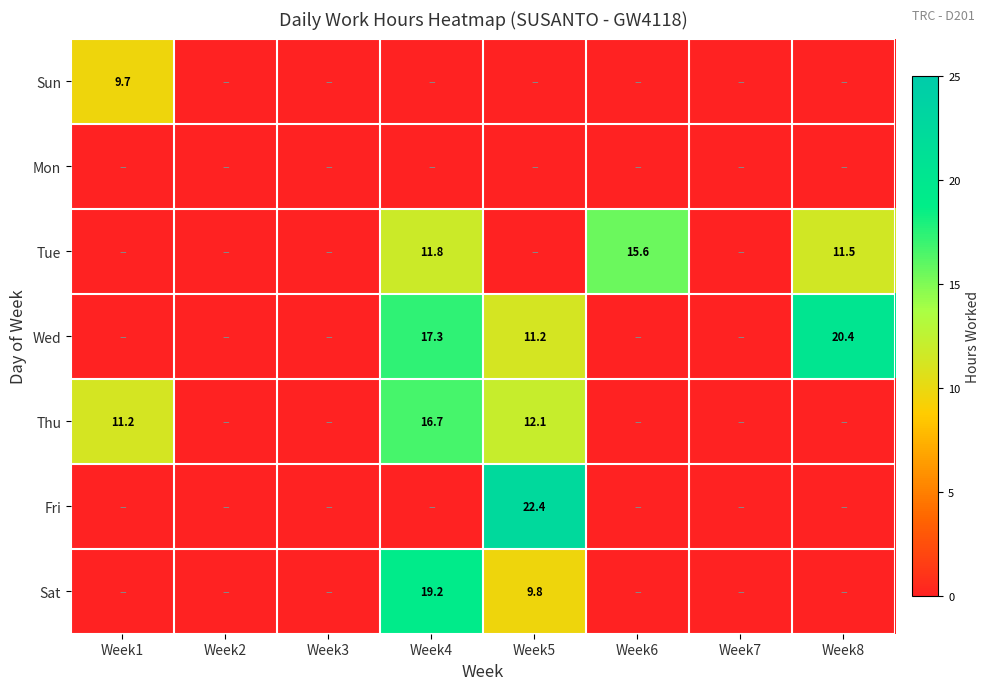

Is the value of Thu at Week6 greater than the value of Sat at Week1?

No